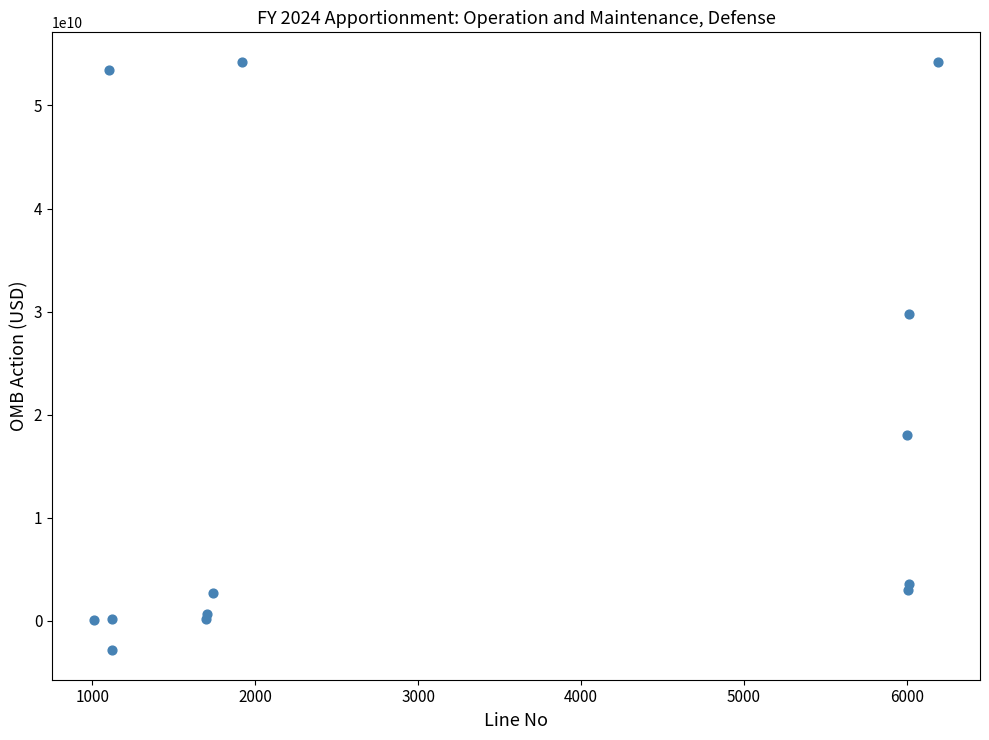

What Y value in the scatter plot is closest to 25683563000?

29734614773